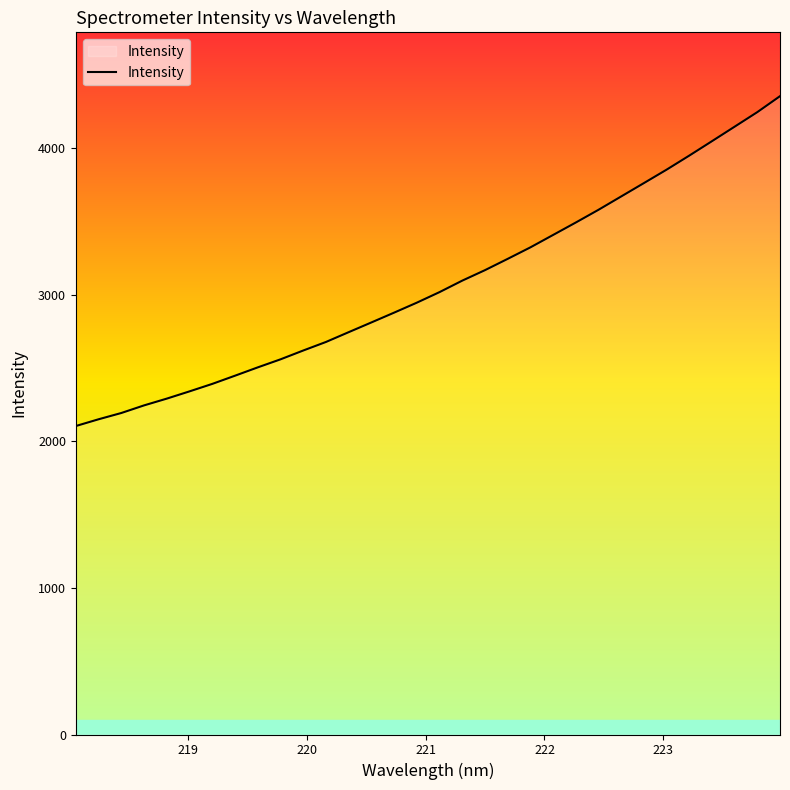

What is the difference between the maximum and minimum values?

2250.3